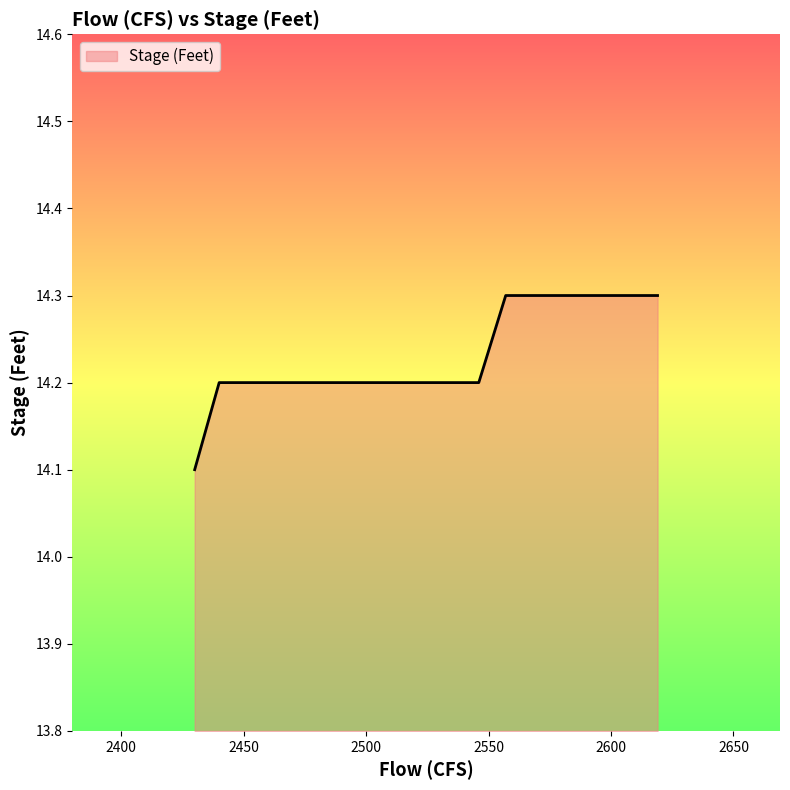

Count the values in the range 14 to 15.

40